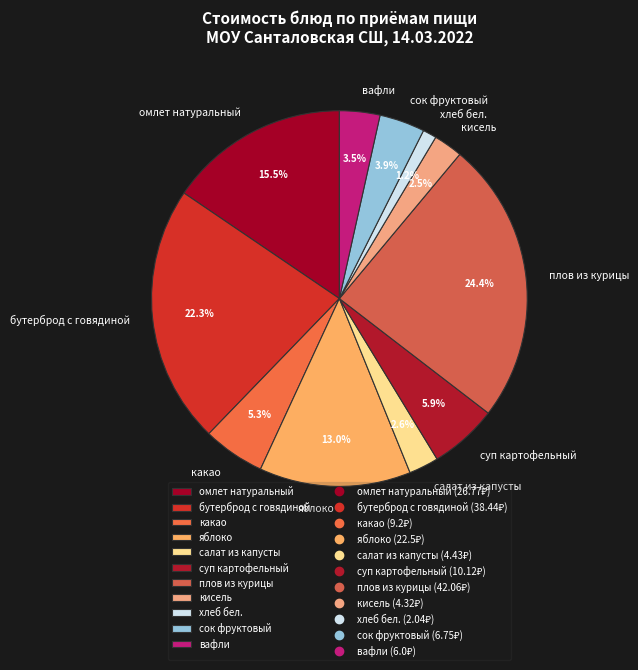

To the nearest percent, what is the difference between the какао and суп картофельный slice percentages?

1%